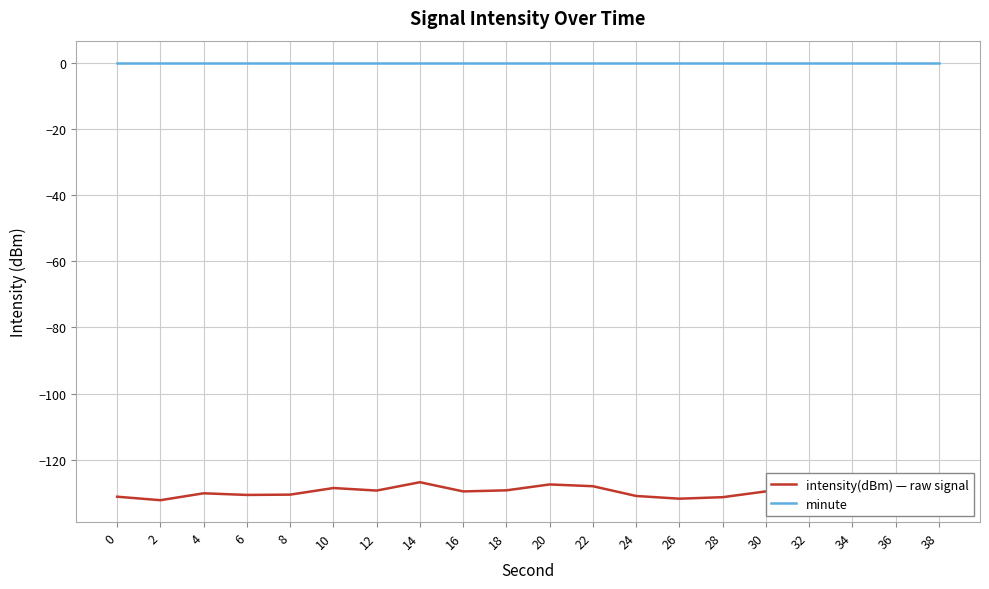

Is this an area chart (filled region under the line)?

No